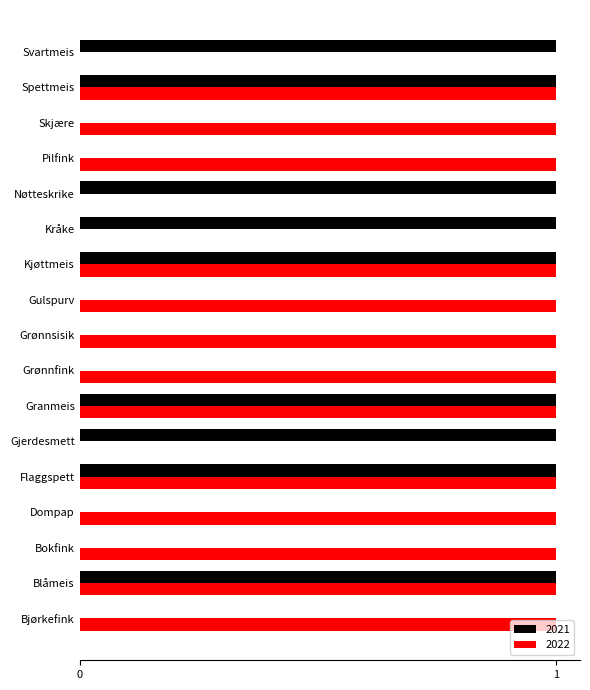

Is the value of 2021 at Flaggspett greater than the value of 2022 at Nøtteskrike?

Yes